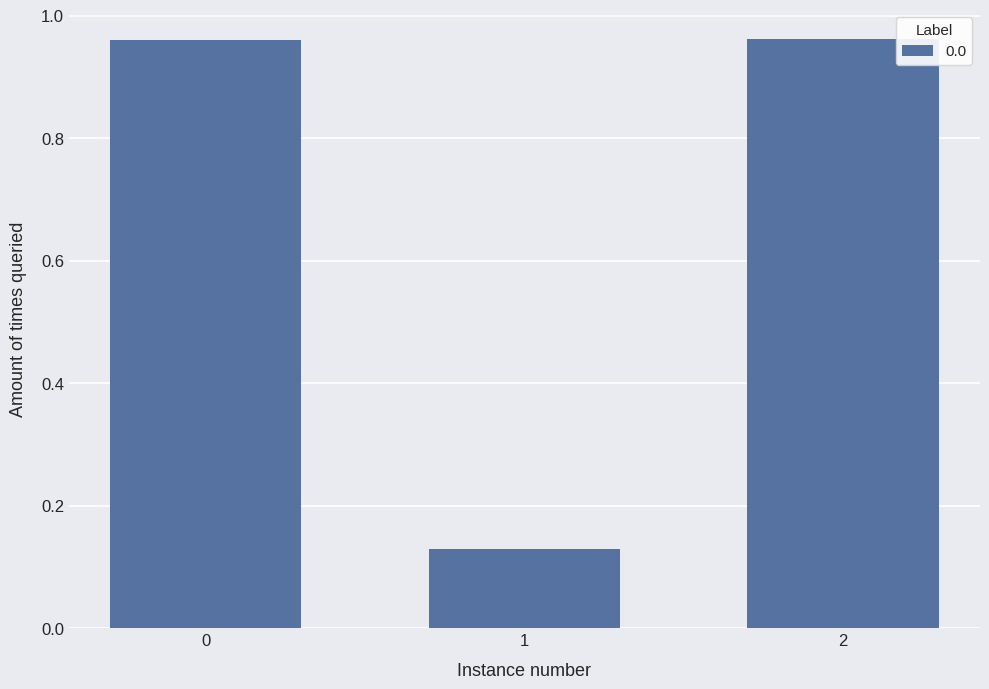

How many data points does each series have?

3